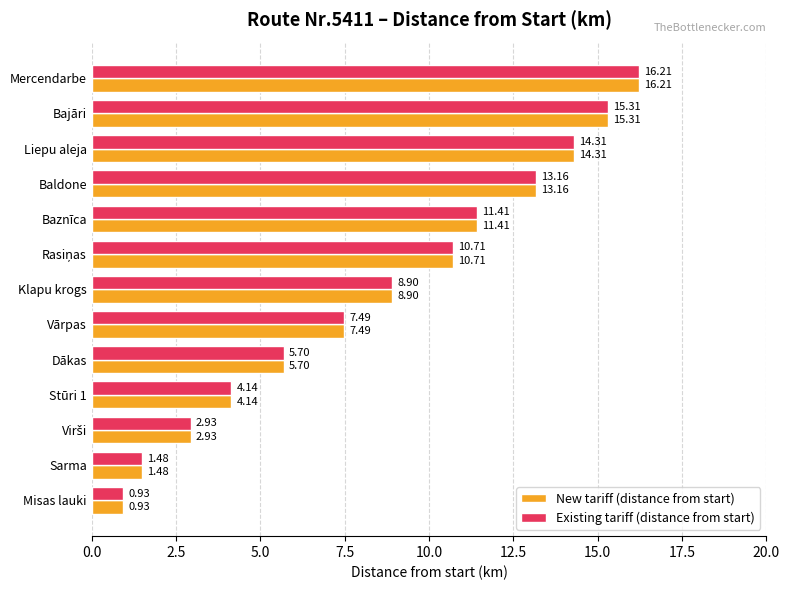

Which category has the lowest value in the Existing tariff (distance from start) series?

Misas lauki